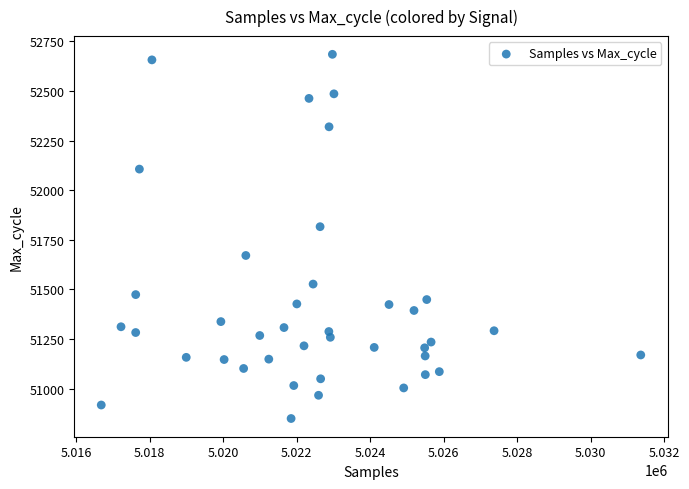

What Y value in the scatter plot is closest to 51767?

51816